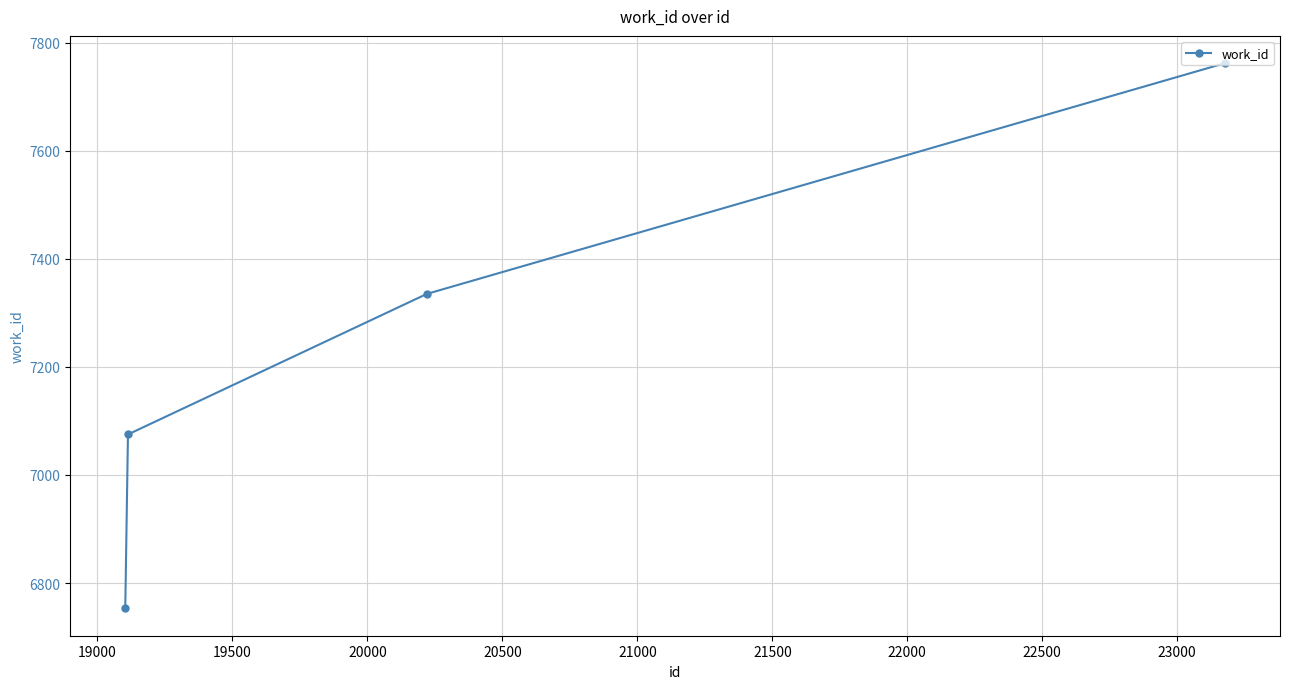

True or false: the data has more than 2 interior local peaks.

False